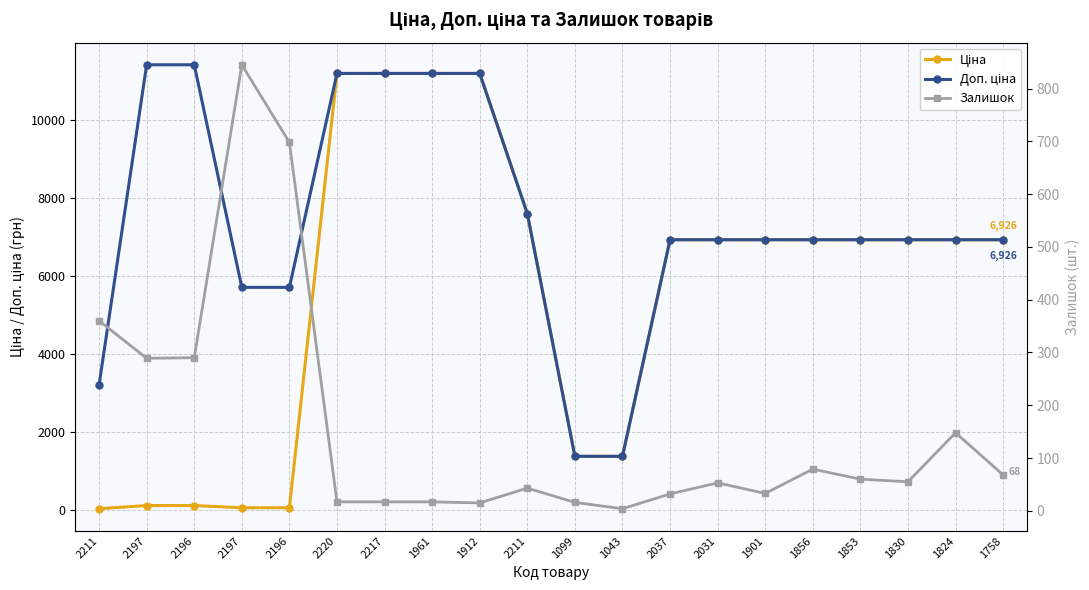

True or false: Залишок and Ціна cross at least once.

True